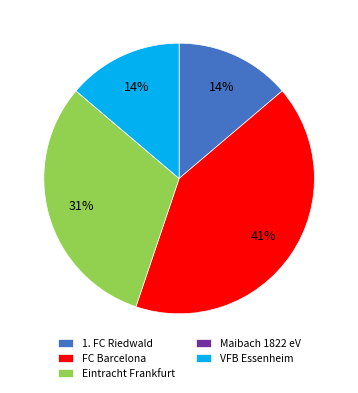

To the nearest percent, what is the combined percentage of 1. FC Riedwald and Eintracht Frankfurt?

45%